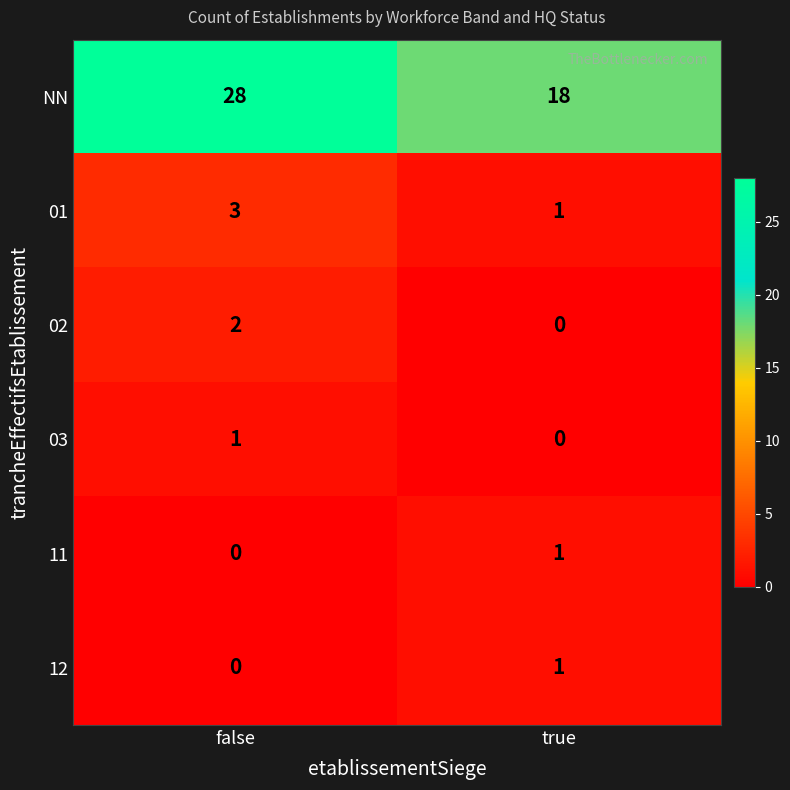

Which series has the widest spread of values?

NN